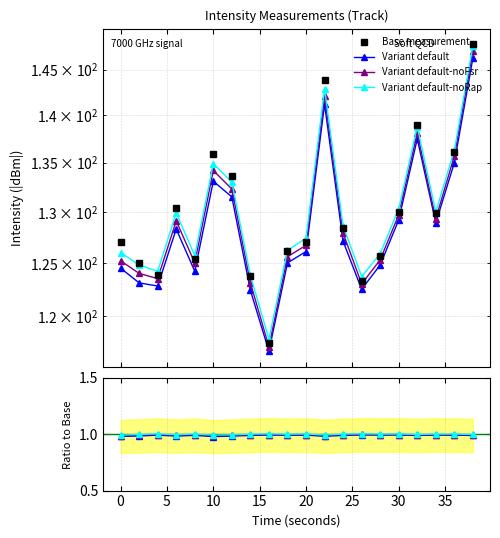

Is it true that Base measurement equals 258.4 at 11?

False